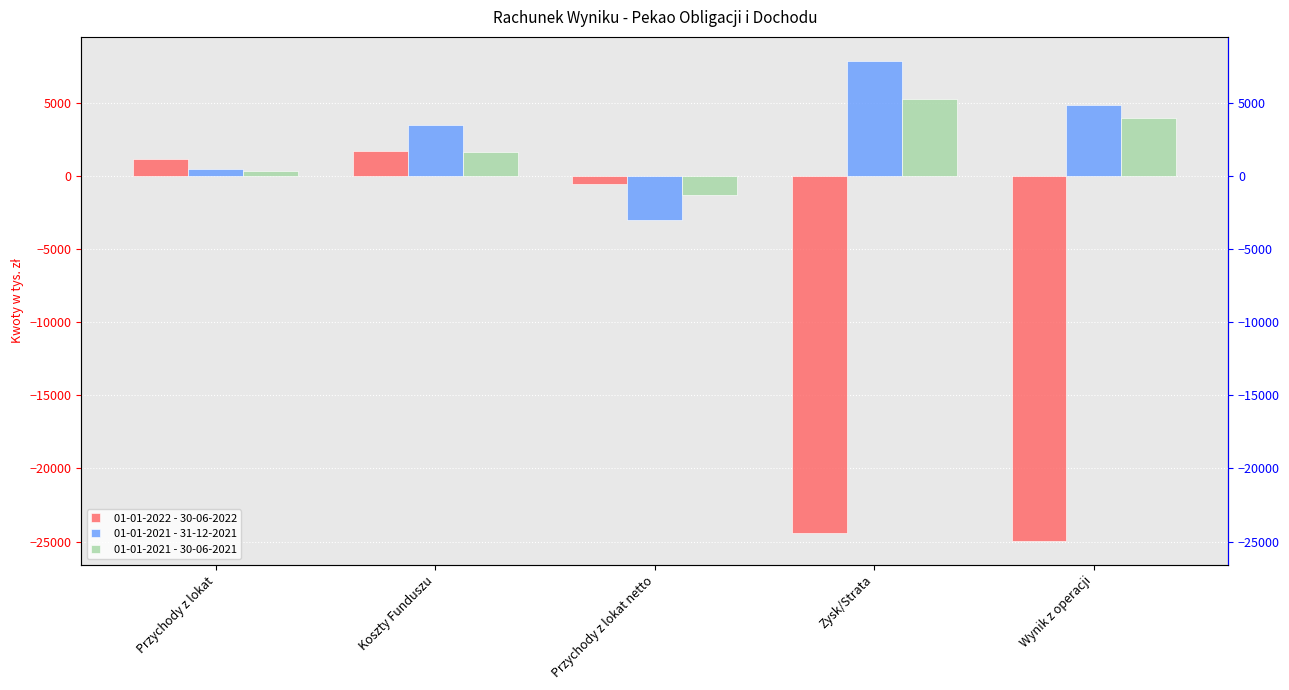

What is the difference between the second highest and minimum values in the 01-01-2021 - 31-12-2021 series?

7849